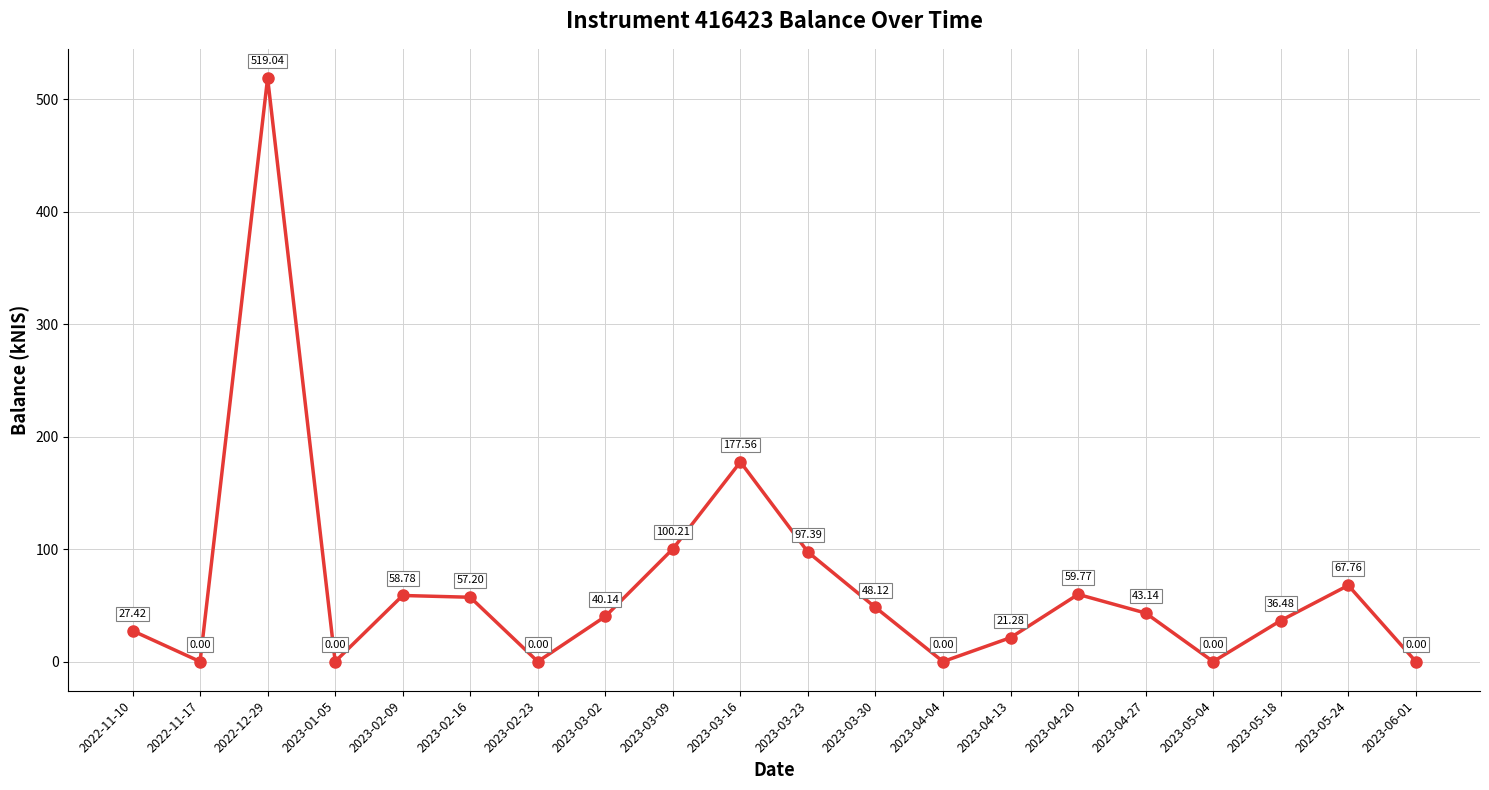

What is the value of the 10th point from the left?

177.6